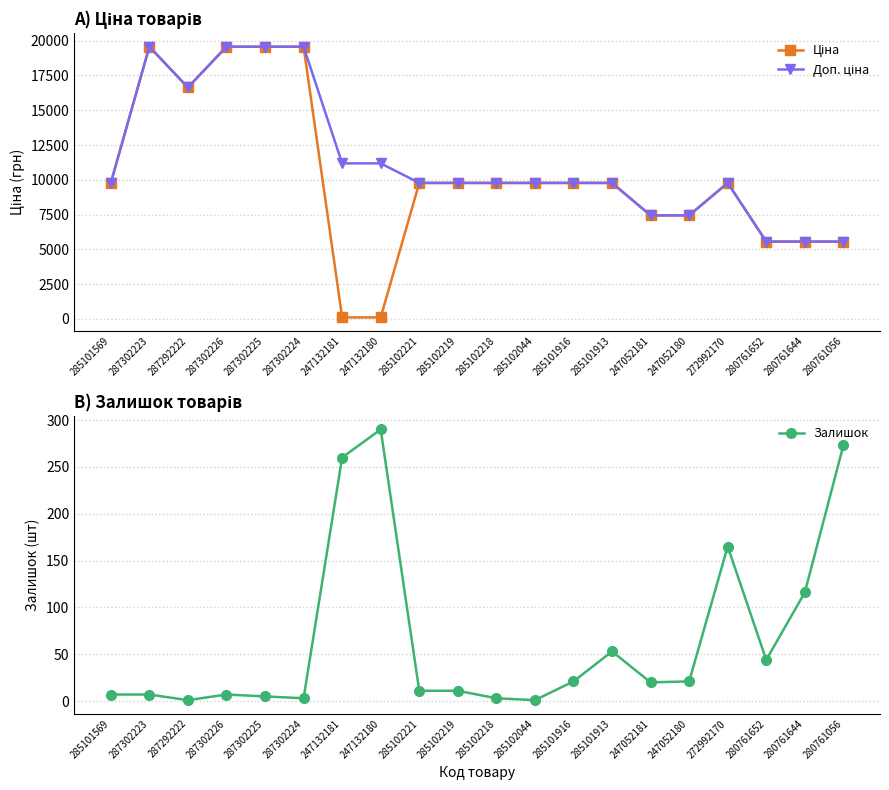

What is the maximum value shown in the chart?

19564.9